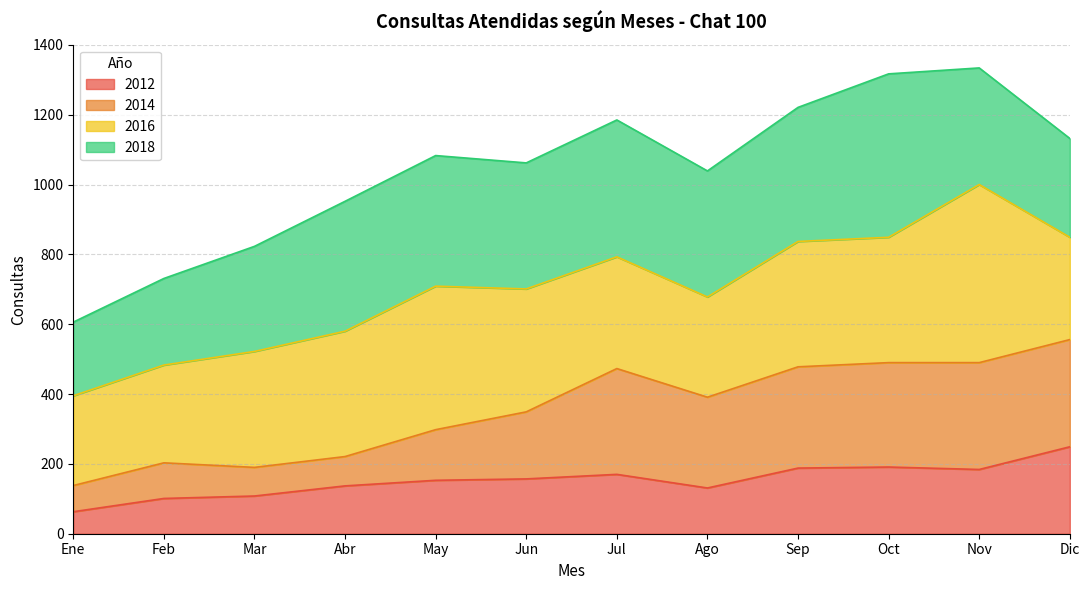

True or false: 2014 and 2012 cross at least once.

False